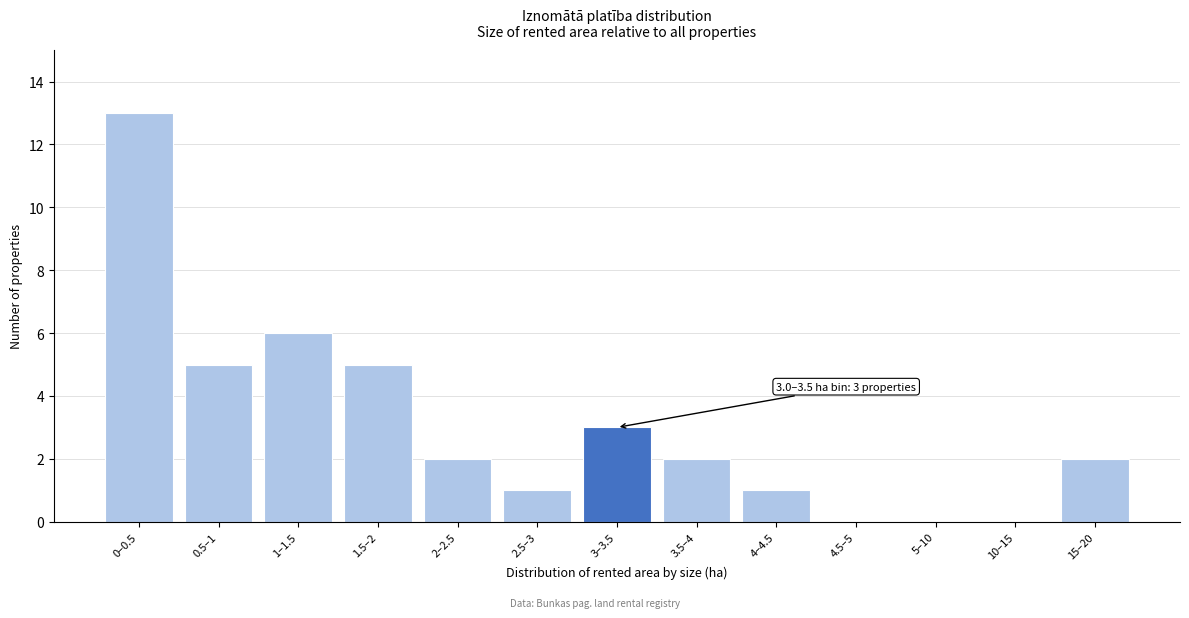

Reading right to left, extract all data points from this chart.

15–20=2	10–15=0	5–10=0	4.5–5=0	4–4.5=1	3.5–4=2	3–3.5=3	2.5–3=1	2–2.5=2	1.5–2=5	1–1.5=6	0.5–1=5	0–0.5=13